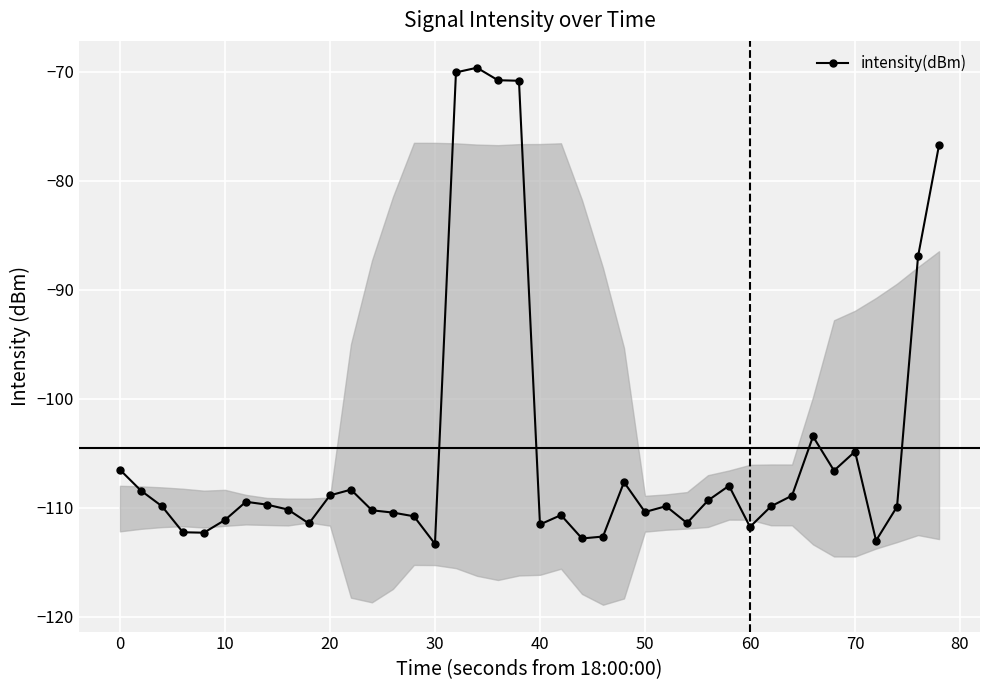

How many interior local peaks (higher than both neighbors) does the data have?

9